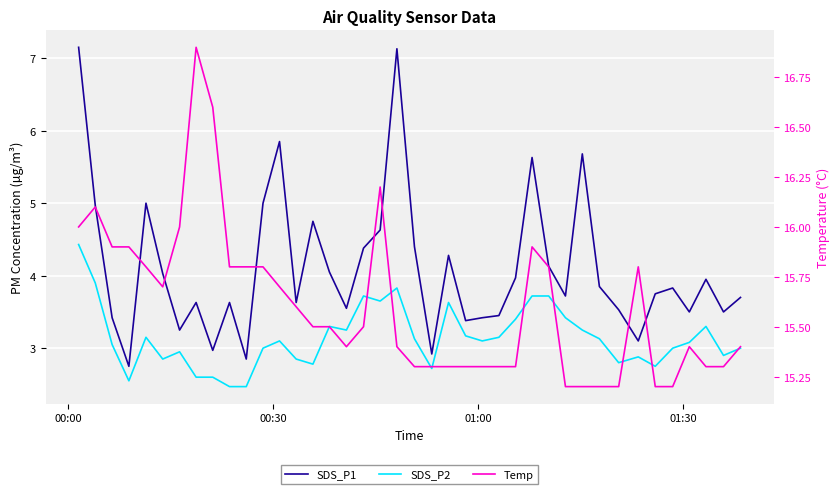

What is the average value of the SDS_P1 series?

4.1